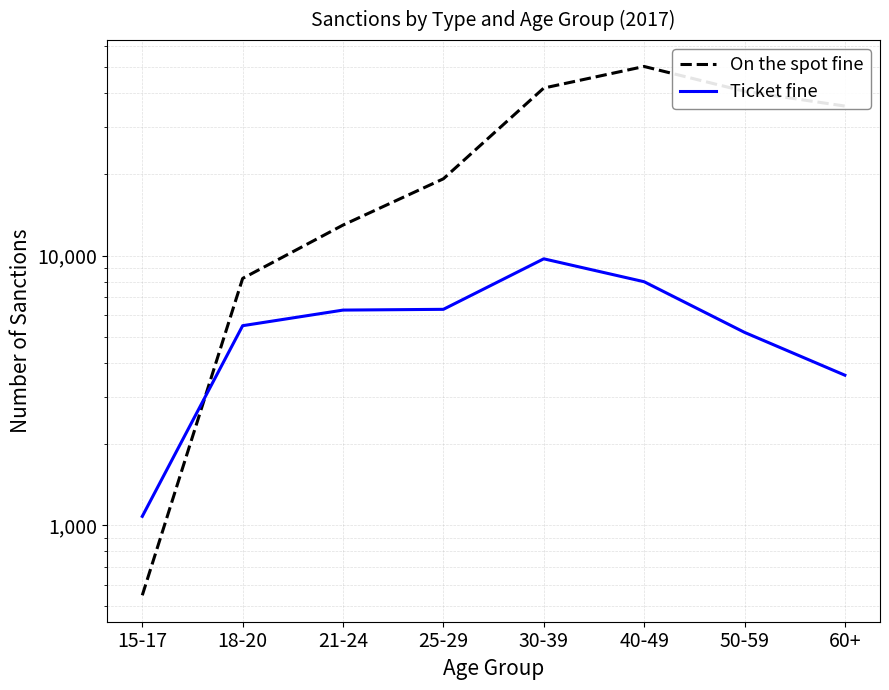

Which series ends up on top after the final intersection of On the spot fine and Ticket fine?

On the spot fine